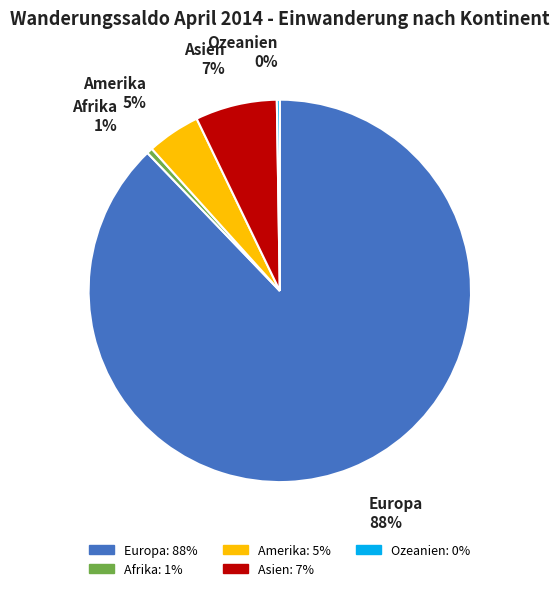

Which has a higher value, Asien or Europa?

Europa